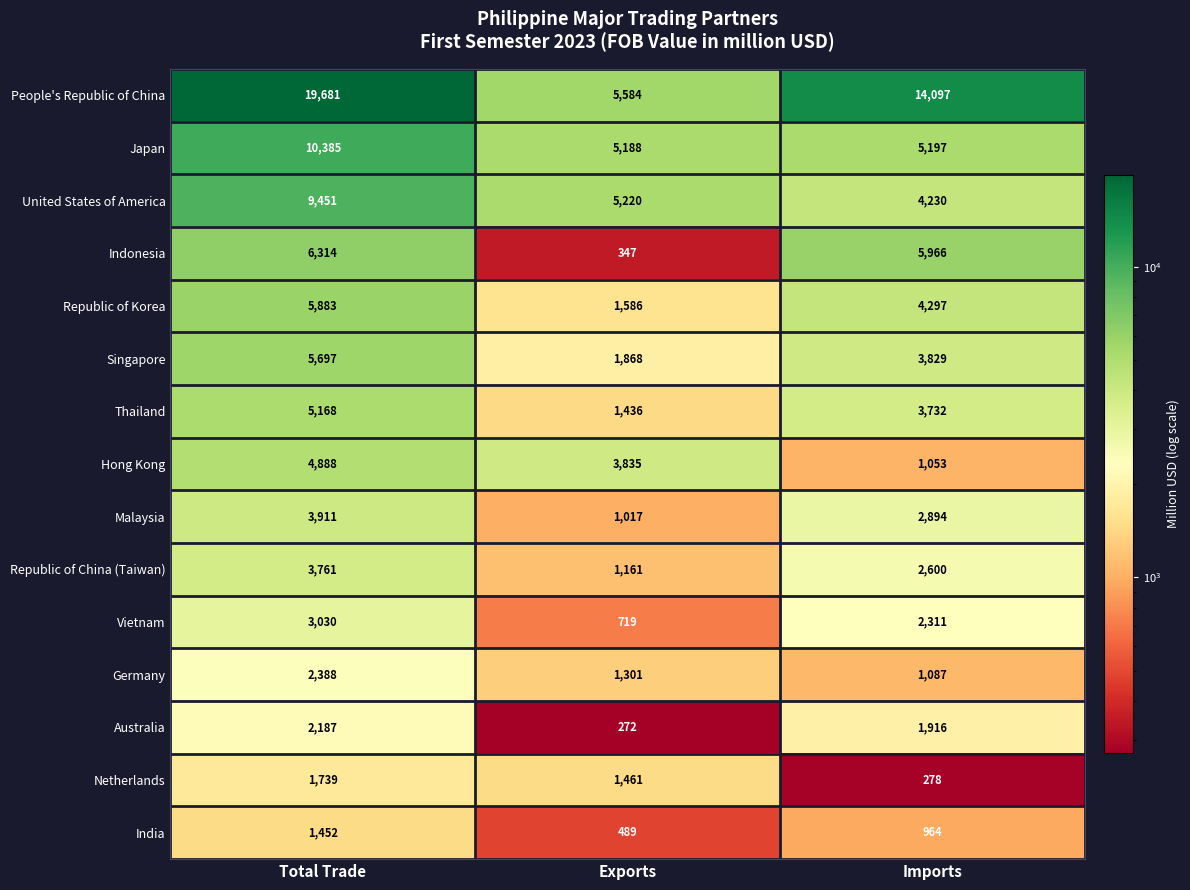

What is the lowest value of the United States of America series?

4230